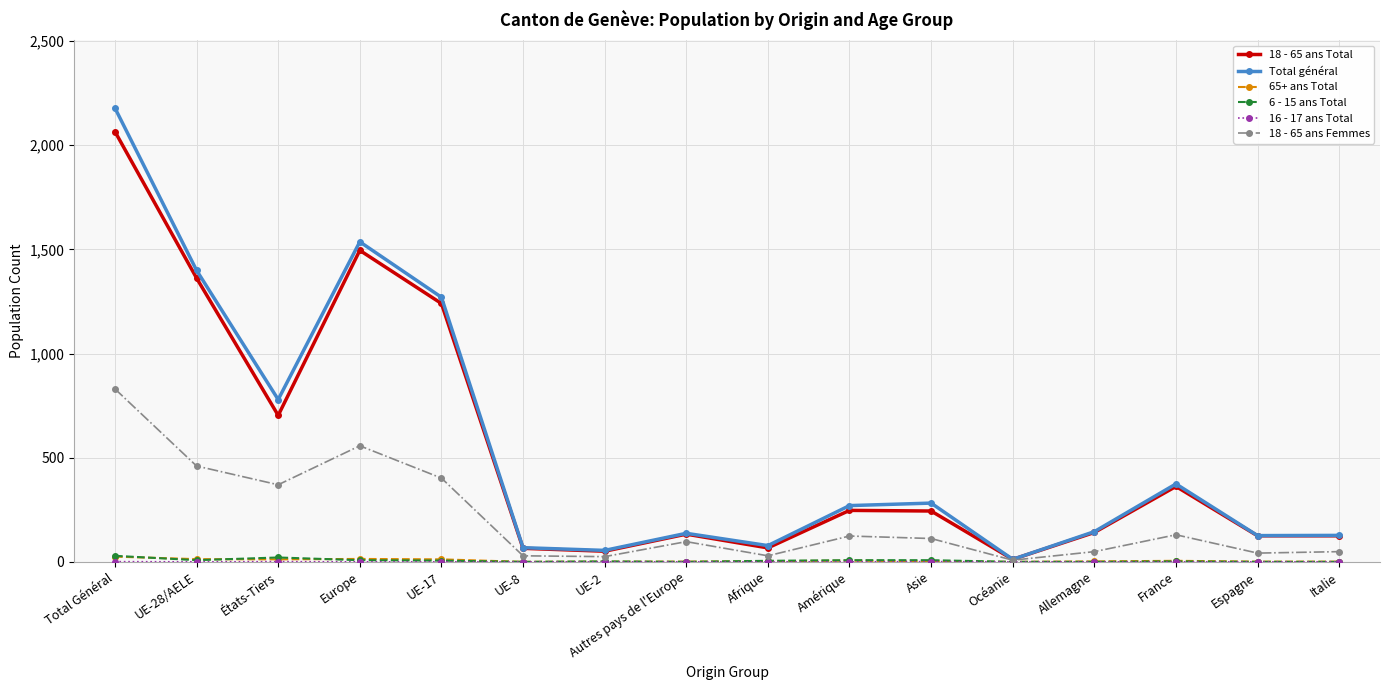

True or false: Total général has more than 2 points higher than both neighbors.

True